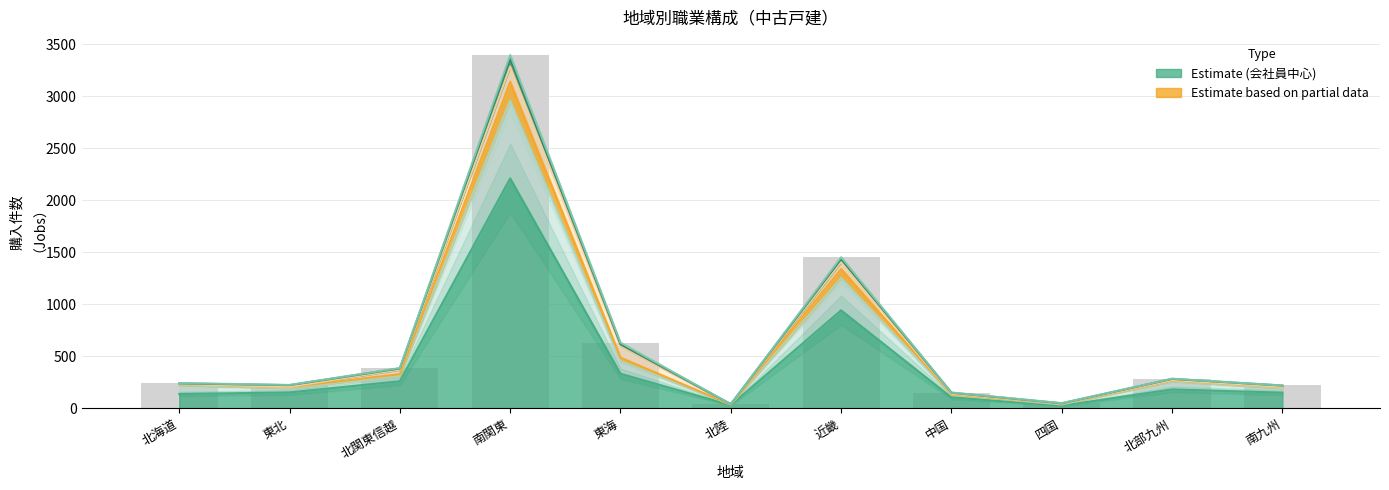

Between 北関東信越 and 南九州, which is larger?

北関東信越